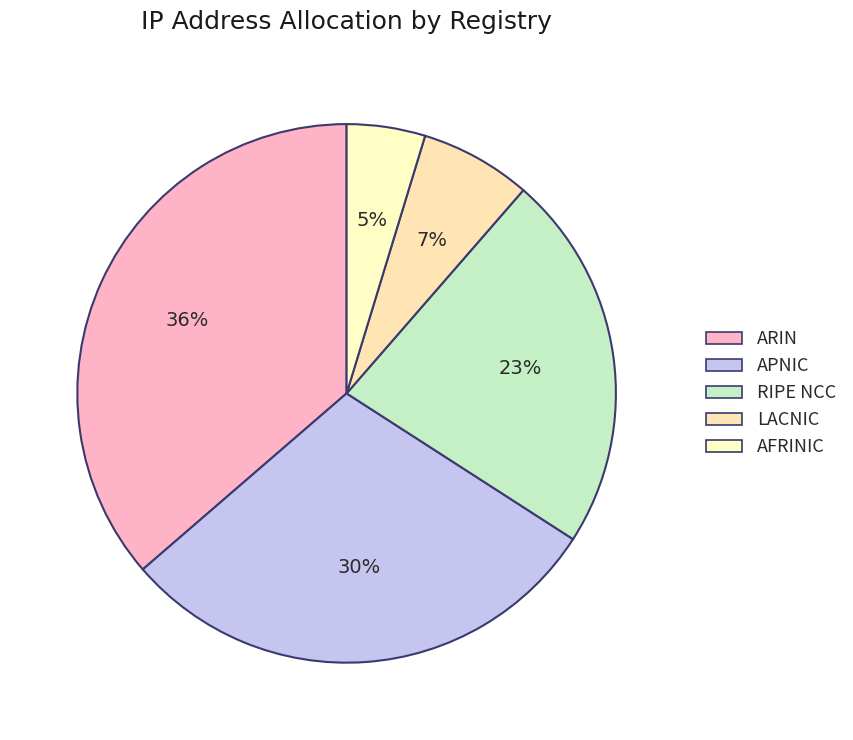

To the nearest percent, what portion does AFRINIC represent?

5%